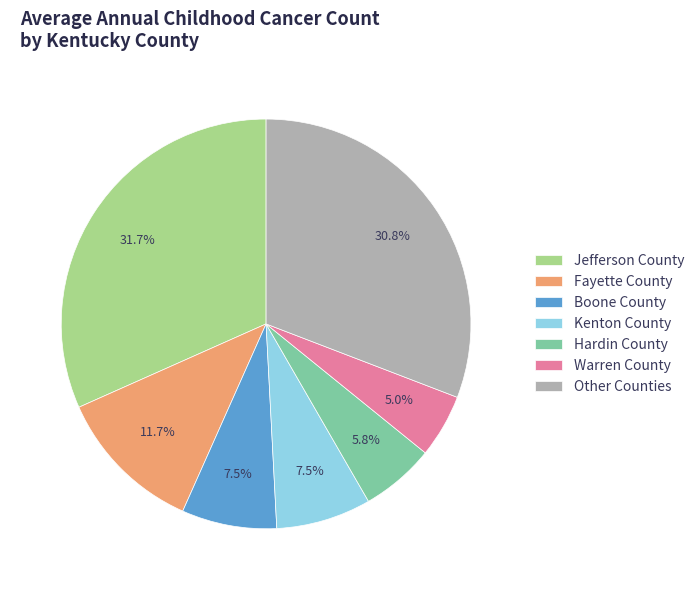

Which has a higher value, Kenton County or Fayette County?

Fayette County